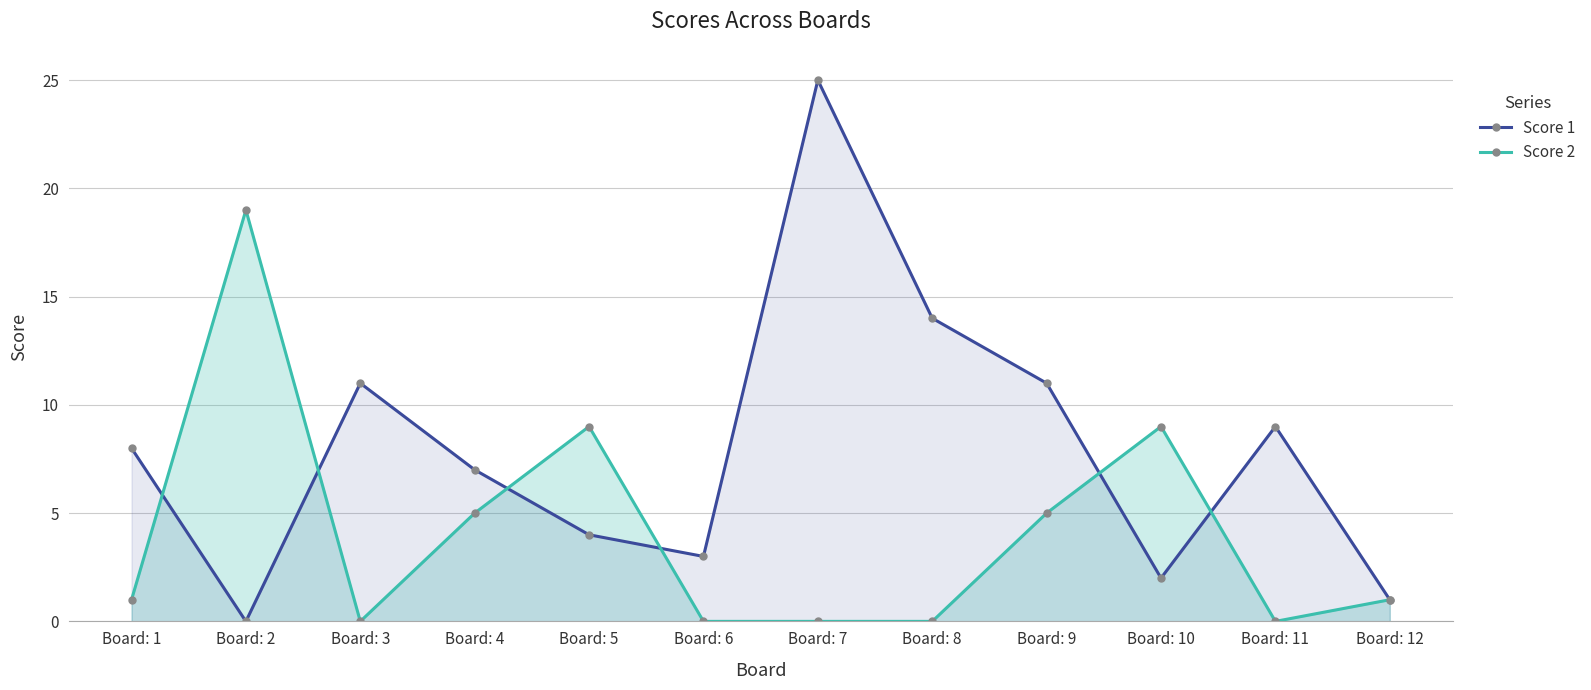

Which series has the largest total across all categories?

Score 1